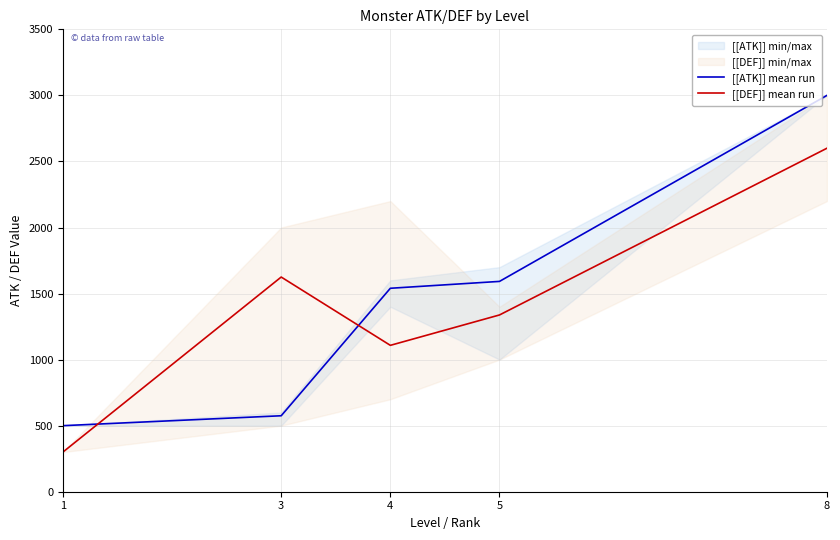

How many distinct data groups are displayed?

2